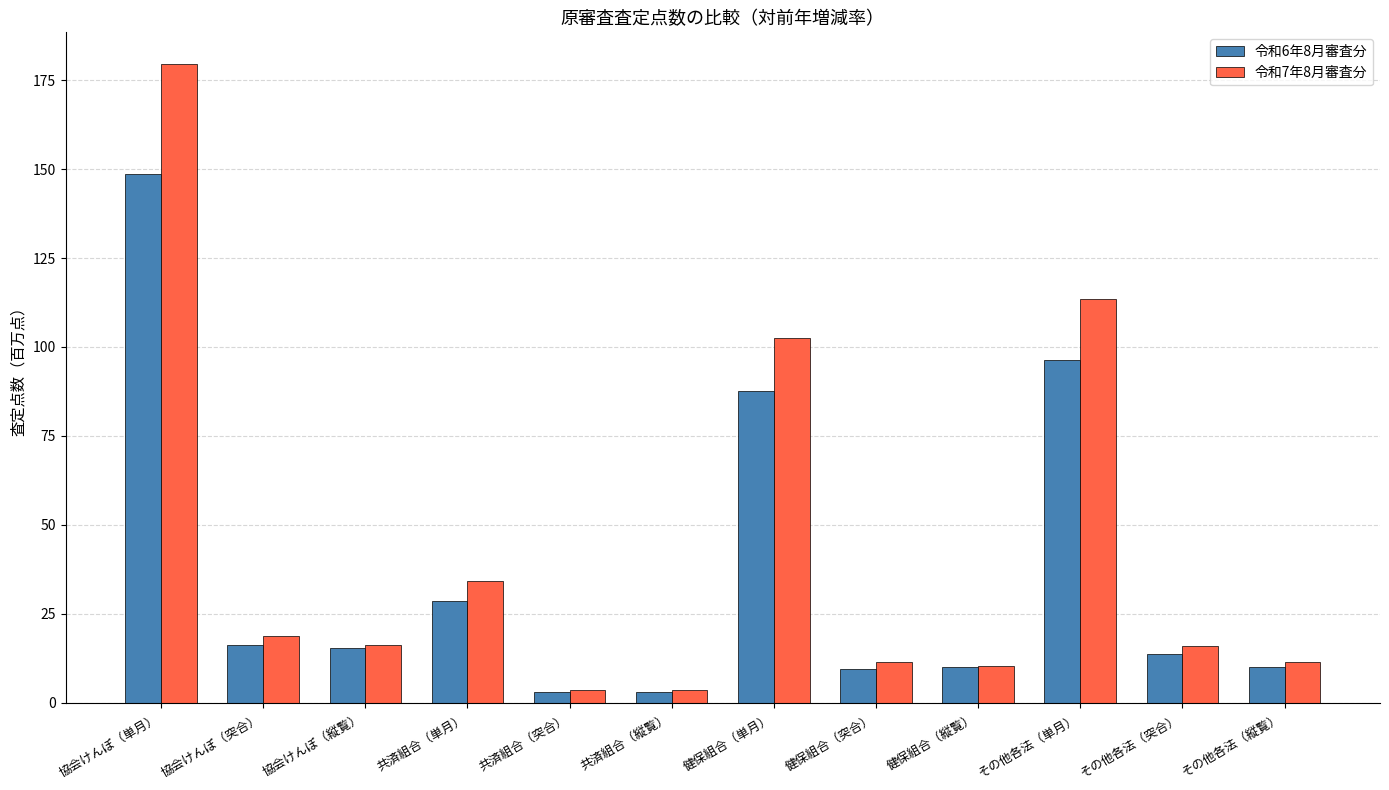

What are all the series names shown in the legend?

令和6年8月審査分, 令和7年8月審査分